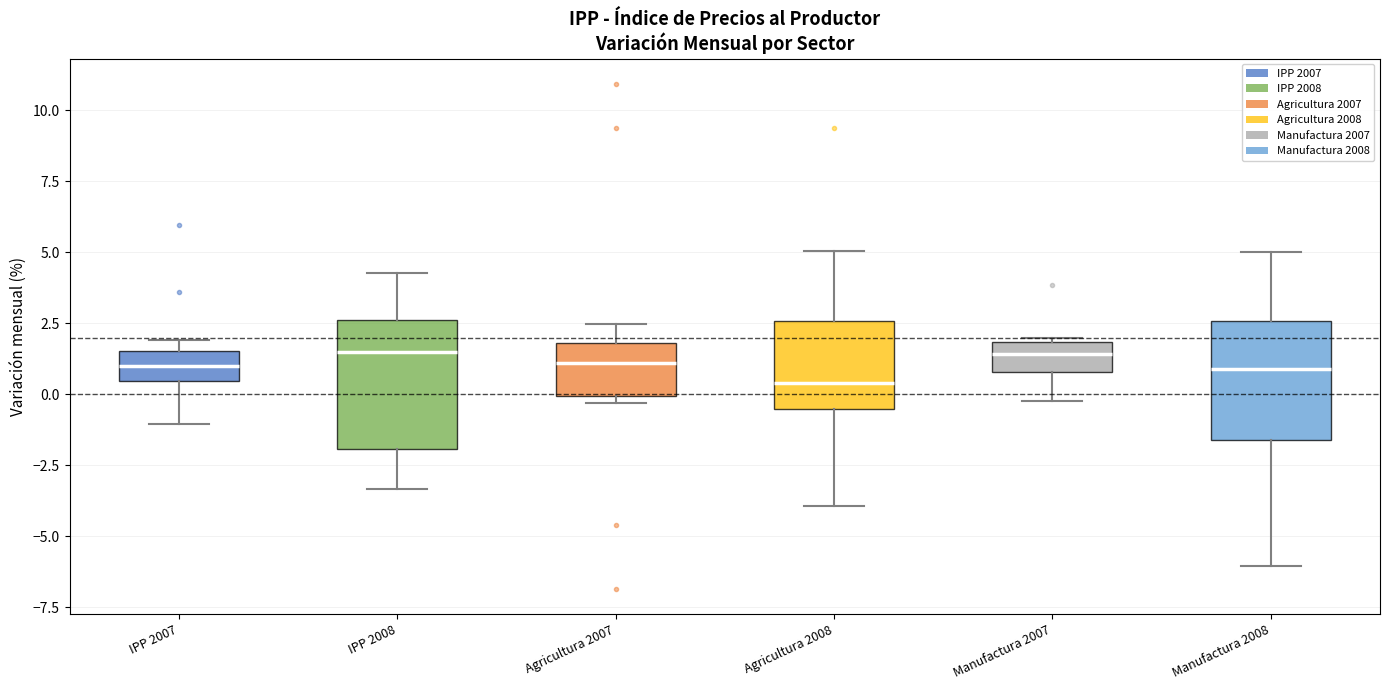

Reading left to right, read every box against the y-axis: the position of its median line, the range the box covers, and the ends of its whiskers. The values are not printed on the chart, so give them approximately, as read against the axis.

IPP 2007: median 1.0, box 0.5 to 1.5, whiskers -1.0 to 2.0
IPP 2008: median 1.5, box -2.0 to 2.5, whiskers -3.5 to 4.5
Agricultura 2007: median 1.0, box 0.0 to 2.0, whiskers -0.5 to 2.5
Agricultura 2008: median 0.5, box -0.5 to 2.5, whiskers -4.0 to 5.0
Manufactura 2007: median 1.5, box 1.0 to 2.0, whiskers 0.0 to 2.0
Manufactura 2008: median 1.0, box -1.5 to 2.5, whiskers -6.0 to 5.0